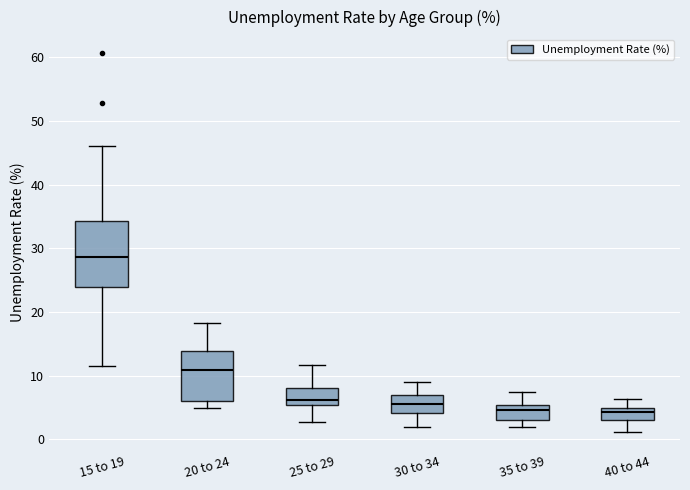

Which box is the tallest, from its lower edge to its upper edge?

15 to 19